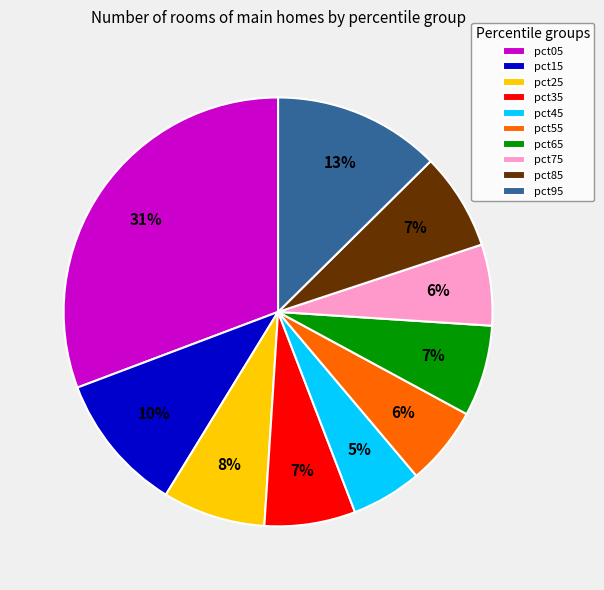

To the nearest percent, what is the average slice percentage?

10%